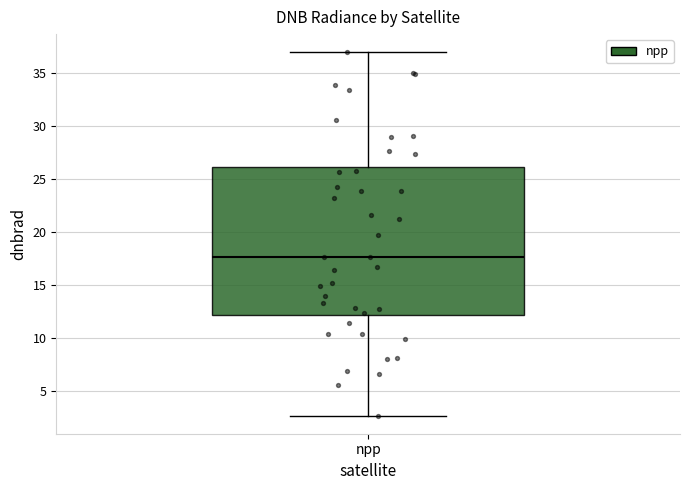

Where is the lower edge of the box for npp on the y-axis? The values are not printed on the chart, so give them approximately, as read against the axis.

12.0